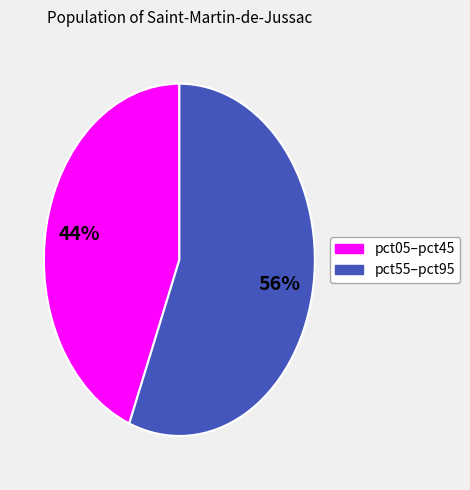

To the nearest percent, what is the difference between the largest and smallest slice percentages?

12%